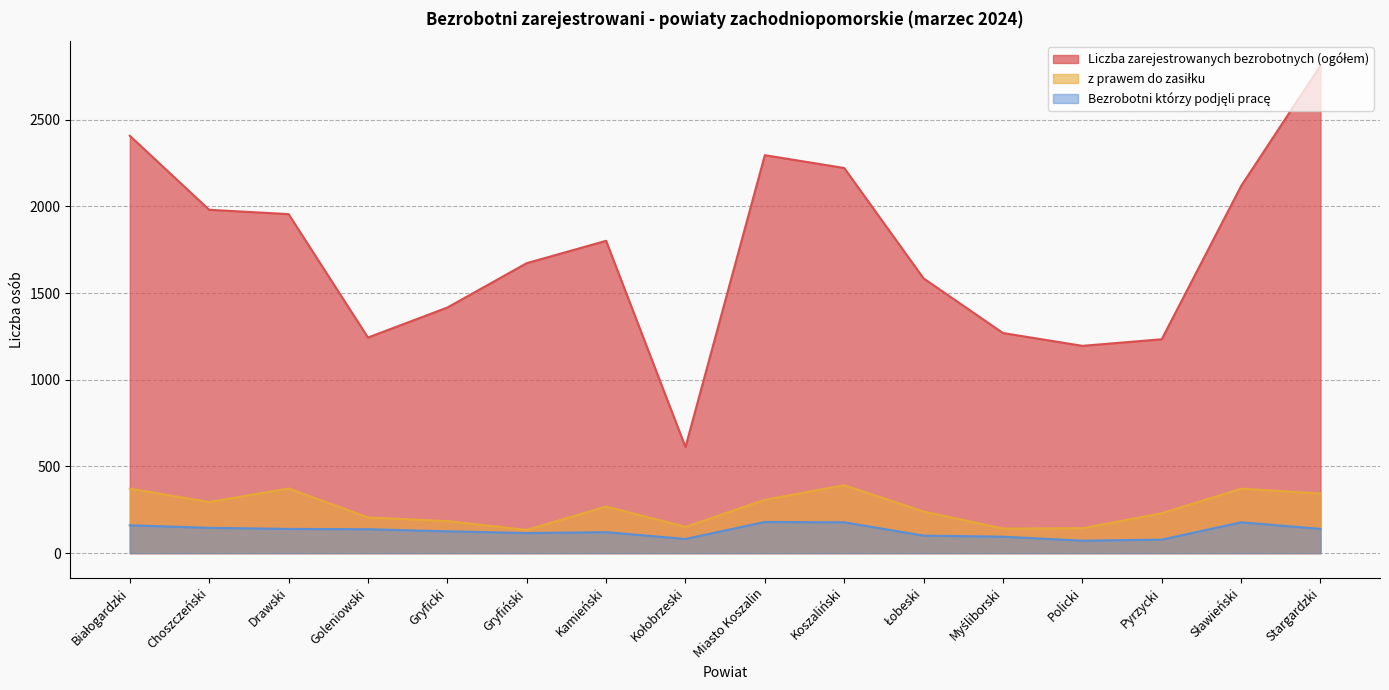

At Goleniowski, list the series in order from largest to smallest.

Liczba zarejestrowanych bezrobotnych (ogółem), z prawem do zasiłku, Bezrobotni którzy podjęli pracę